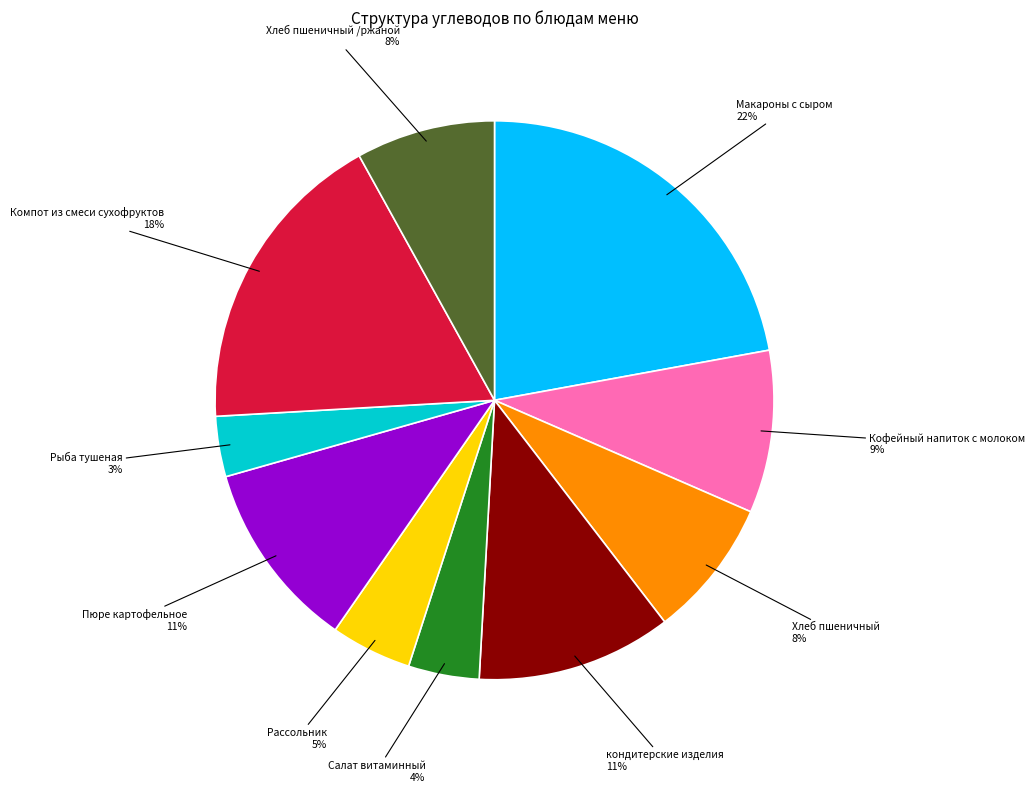

What is the ratio of the value at Компот из смеси сухофруктов to the value at Пюре картофельное?

1.6